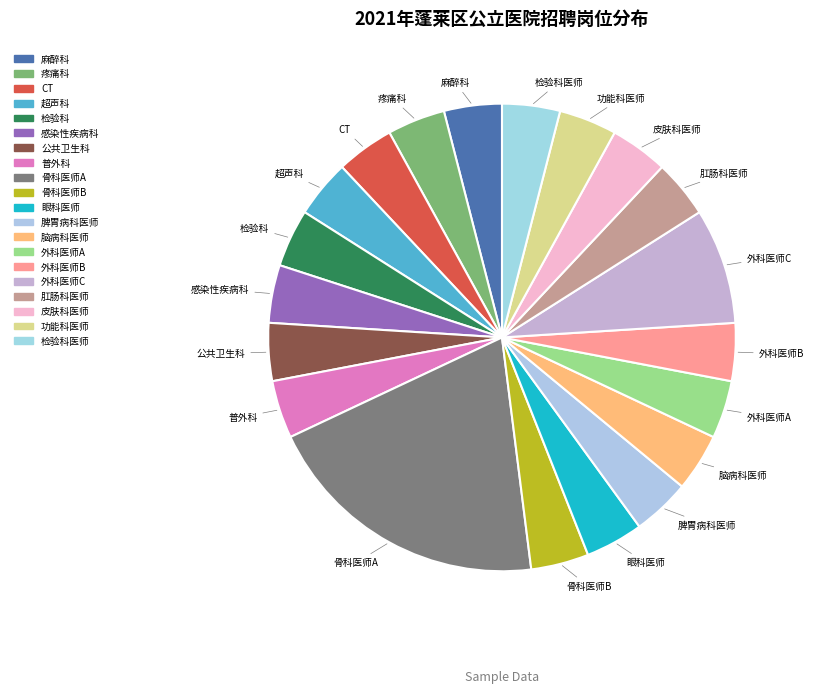

To the nearest percent, what is the difference between the largest and smallest slice percentages?

16%